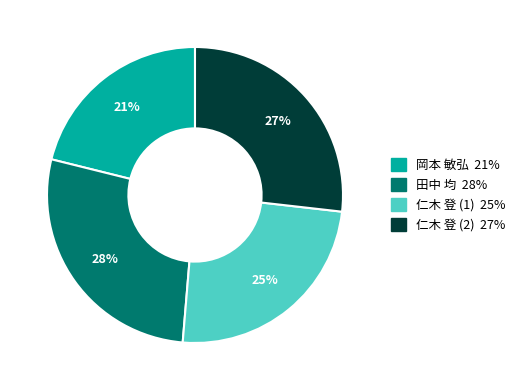

Is there any slice that represents more than half of the pie?

No